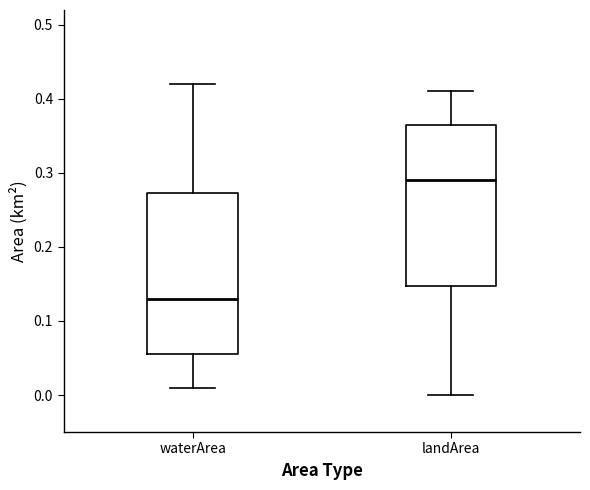

Reading left to right, read every box against the y-axis: the position of its median line, the range the box covers, and the ends of its whiskers. The values are not printed on the chart, so give them approximately, as read against the axis.

waterArea: median 0.13, box 0.06 to 0.27, whiskers 0.01 to 0.42
landArea: median 0.29, box 0.15 to 0.37, whiskers 0.00 to 0.41